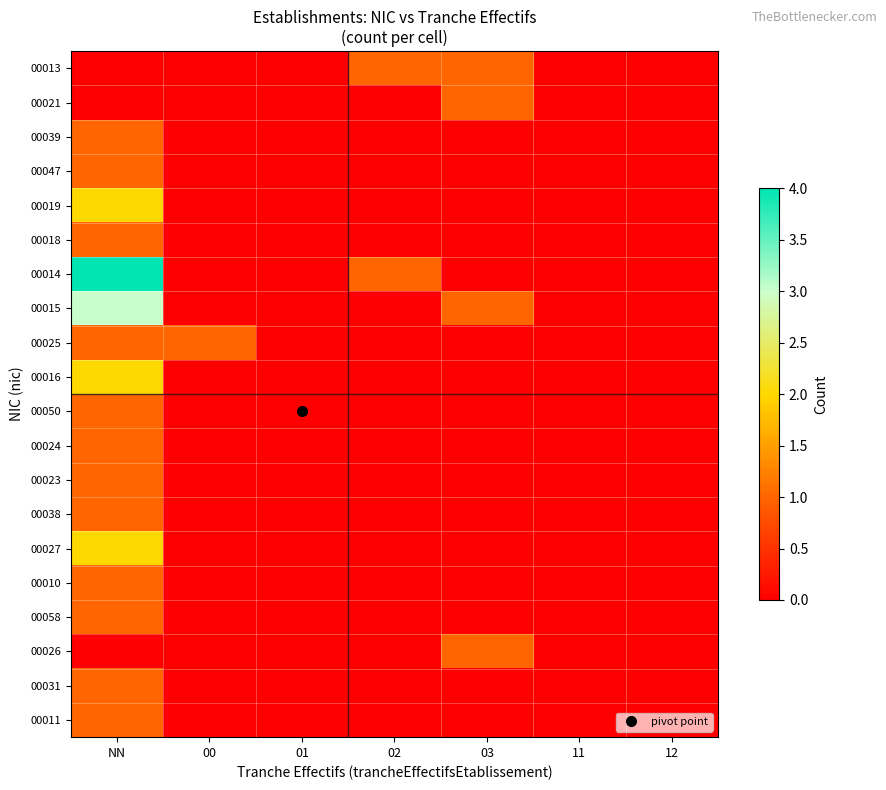

Reading left to right, what are all the values shown in this chart?

00013: NN=0	00=0	01=0	02=1	03=1	11=0	12=0
00021: NN=0	00=0	01=0	02=0	03=1	11=0	12=0
00039: NN=1	00=0	01=0	02=0	03=0	11=0	12=0
00047: NN=1	00=0	01=0	02=0	03=0	11=0	12=0
00019: NN=2	00=0	01=0	02=0	03=0	11=0	12=0
00018: NN=1	00=0	01=0	02=0	03=0	11=0	12=0
00014: NN=4	00=0	01=0	02=1	03=0	11=0	12=0
00015: NN=3	00=0	01=0	02=0	03=1	11=0	12=0
00025: NN=1	00=1	01=0	02=0	03=0	11=0	12=0
00016: NN=2	00=0	01=0	02=0	03=0	11=0	12=0
00050: NN=1	00=0	01=0	02=0	03=0	11=0	12=0
00024: NN=1	00=0	01=0	02=0	03=0	11=0	12=0
00023: NN=1	00=0	01=0	02=0	03=0	11=0	12=0
00038: NN=1	00=0	01=0	02=0	03=0	11=0	12=0
00027: NN=2	00=0	01=0	02=0	03=0	11=0	12=0
00010: NN=1	00=0	01=0	02=0	03=0	11=0	12=0
00058: NN=1	00=0	01=0	02=0	03=0	11=0	12=0
00026: NN=0	00=0	01=0	02=0	03=1	11=0	12=0
00031: NN=1	00=0	01=0	02=0	03=0	11=0	12=0
00011: NN=1	00=0	01=0	02=0	03=0	11=0	12=0